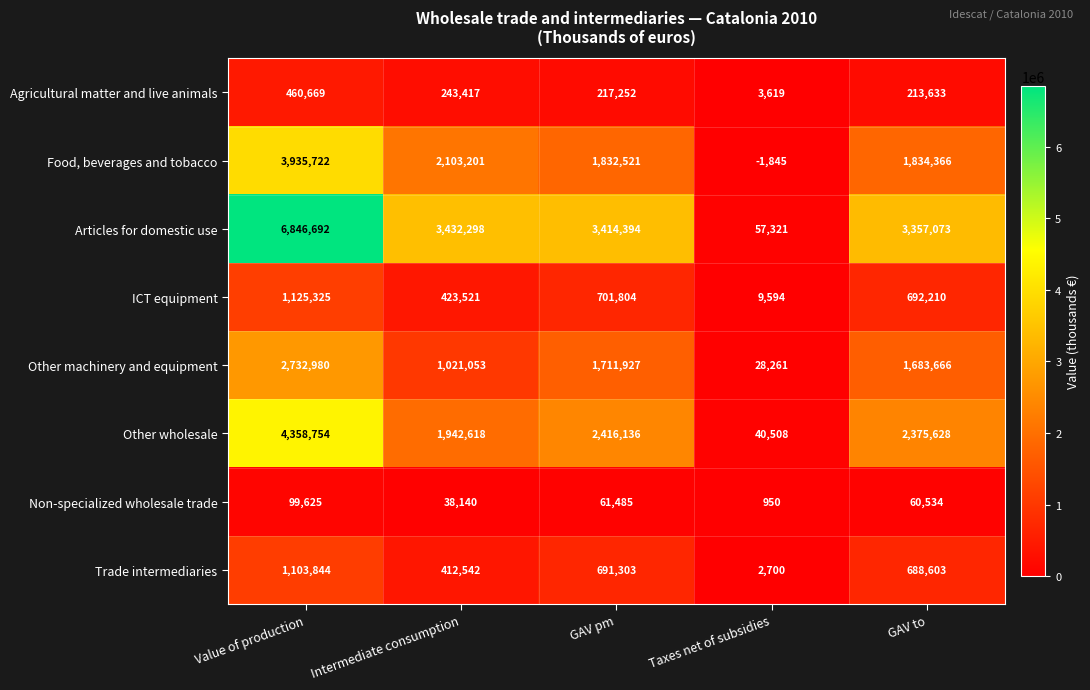

What is the minimum value for Other machinery and equipment?

28261